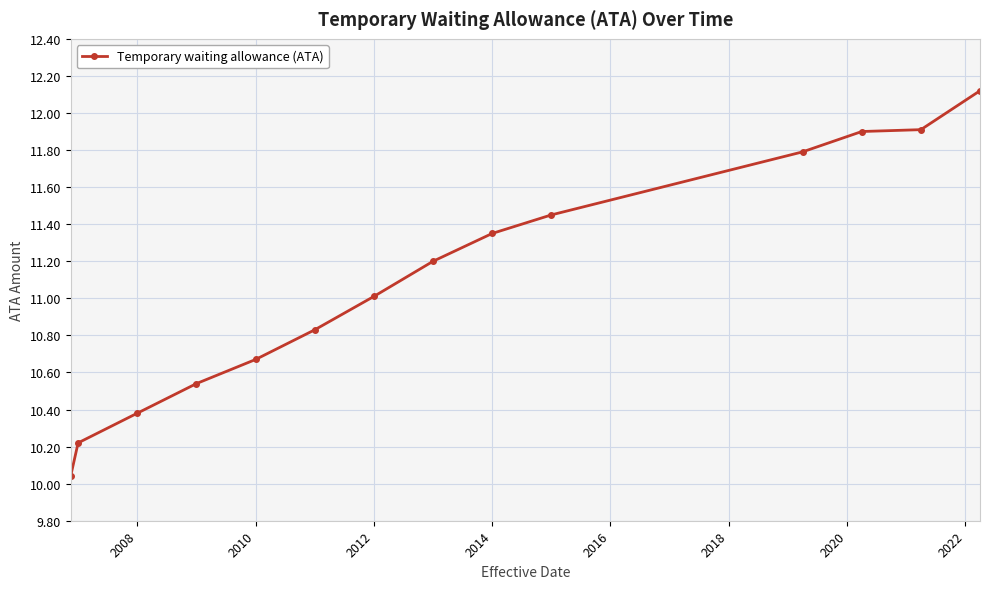

What is the value of the 12th point from the left?

11.9